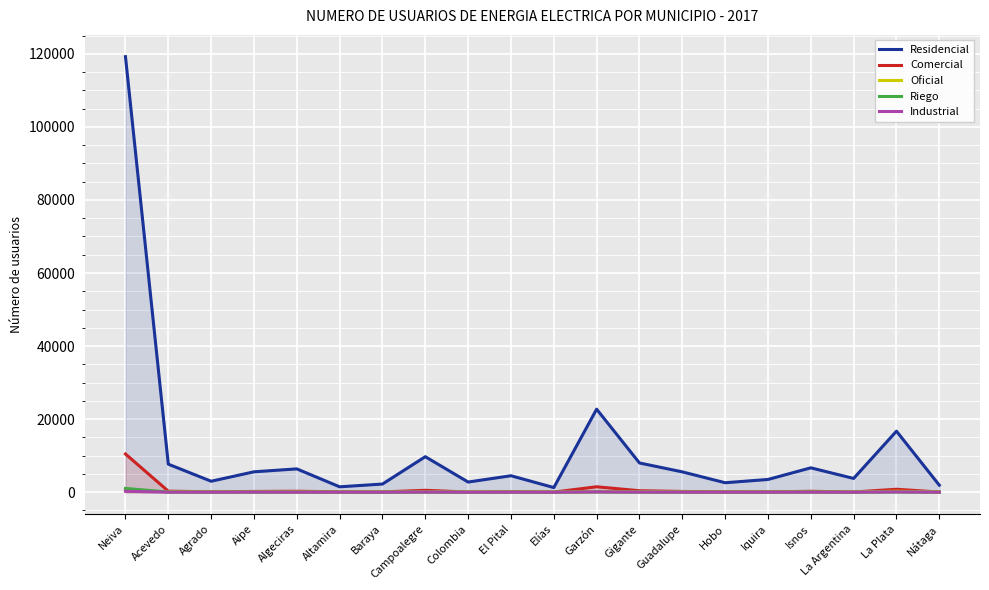

What is the average value of the Oficial series?

104